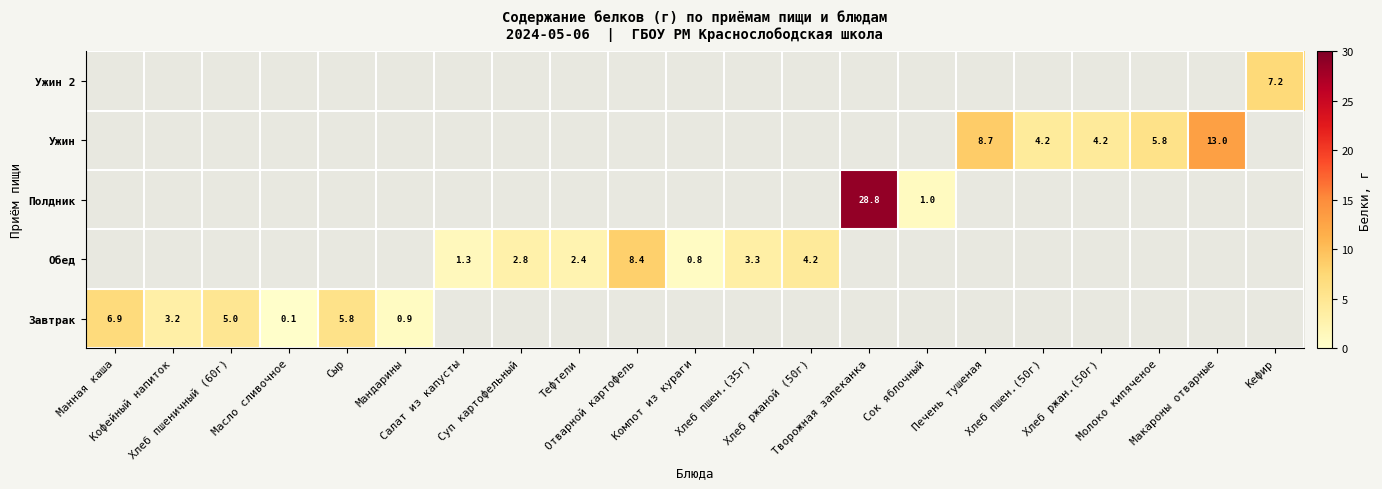

How many data points in Ужин 2 are above 0?

1